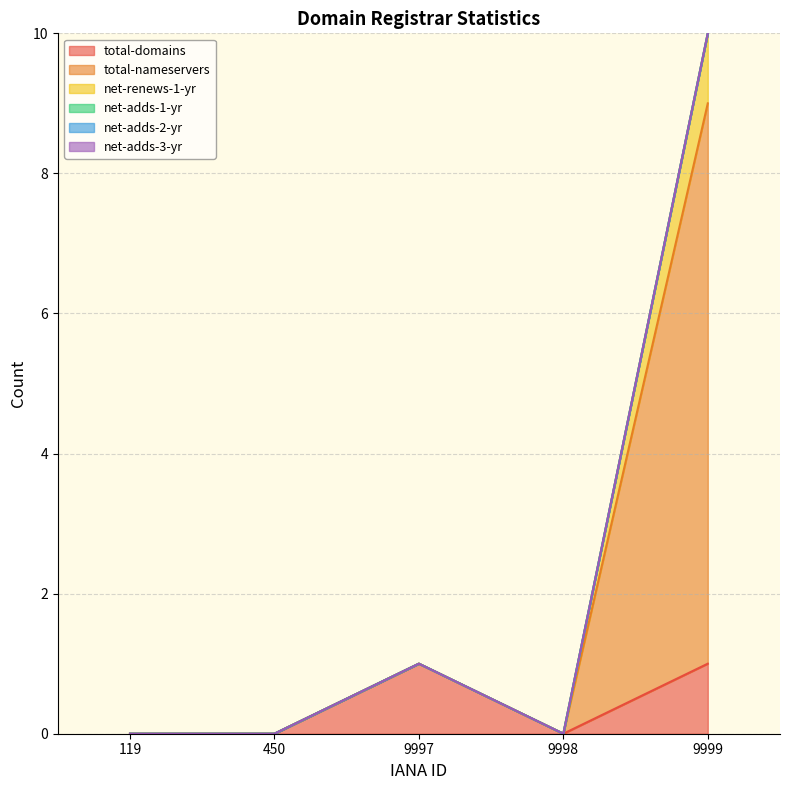

How many lines are shown in the chart?

6